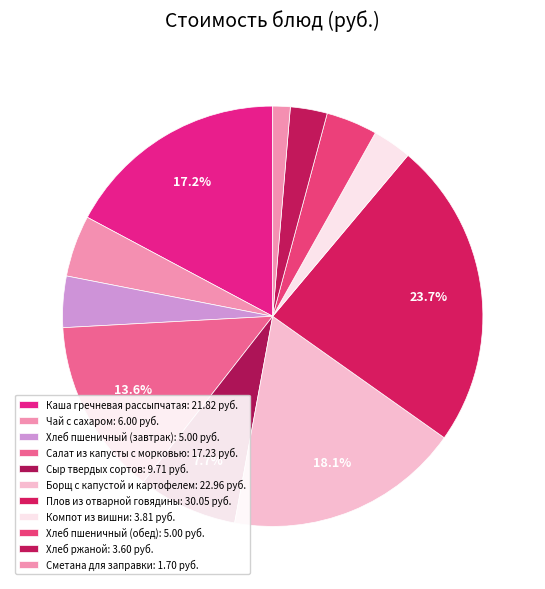

What is the change in value from Хлеб ржаной to Сметана для заправки?

-1.9